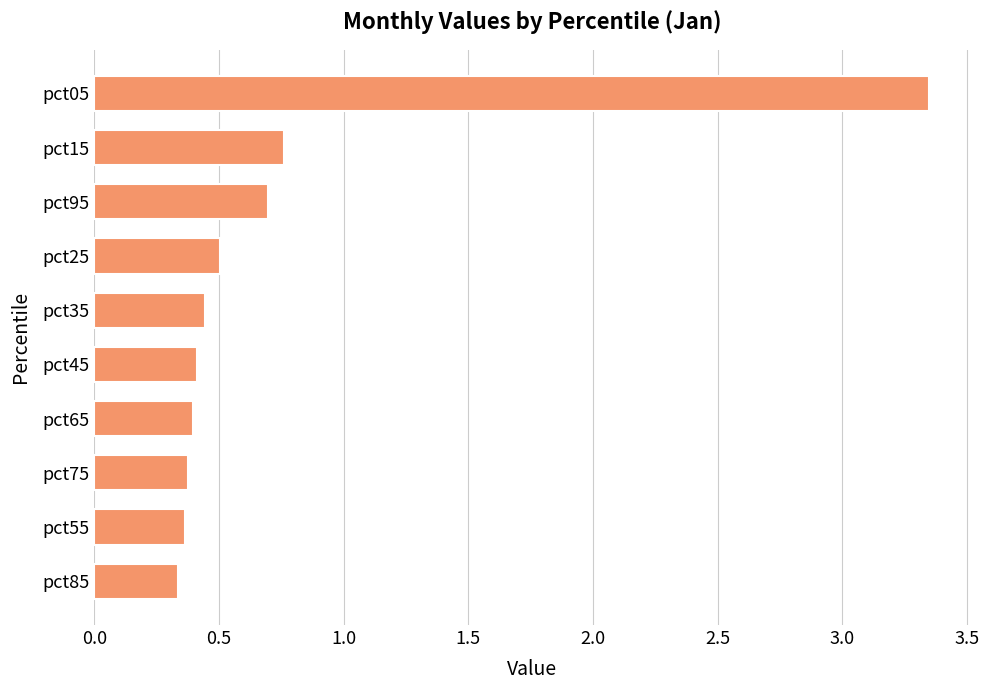

What is the label of the 8th bar from the top?

pct75